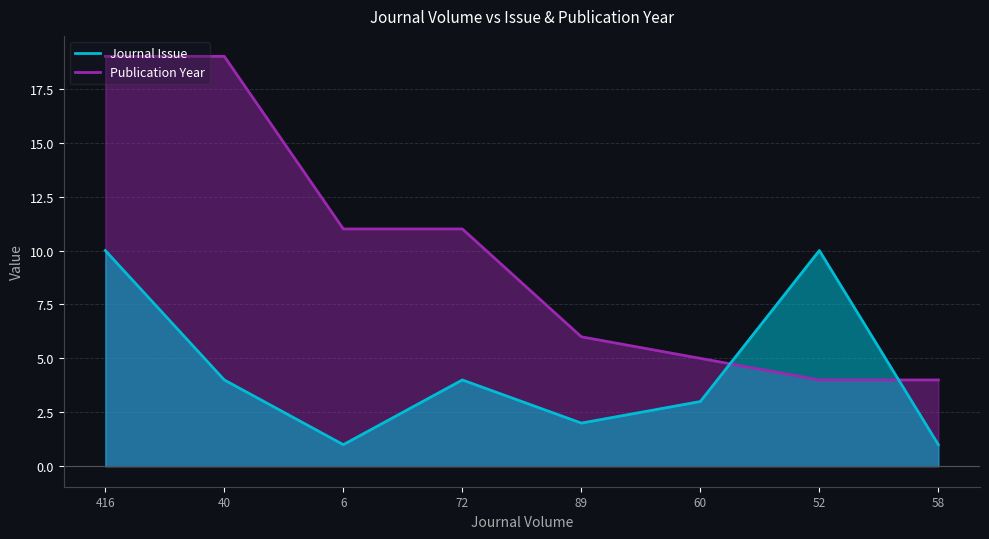

True or false: Journal Issue and Publication Year intersect in this chart.

True